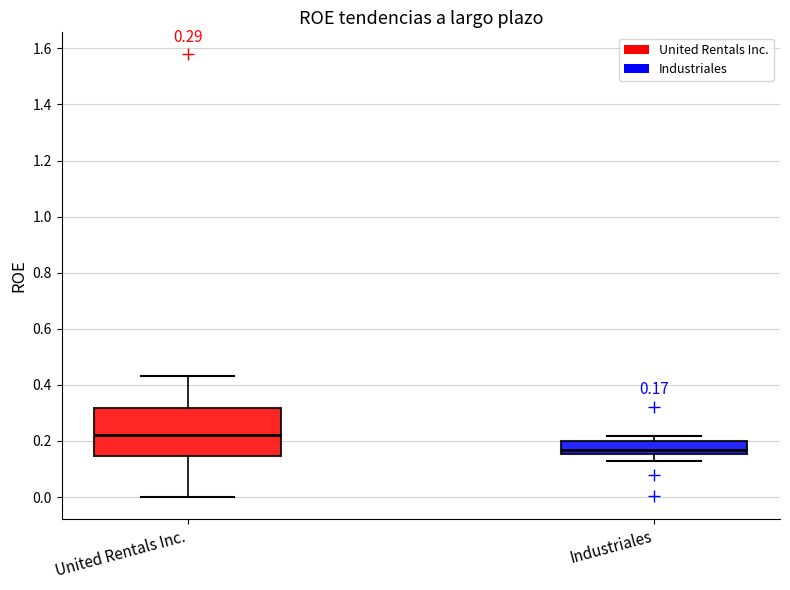

Comparing the boxes themselves (not the whiskers), which one is the tallest?

United Rentals Inc.